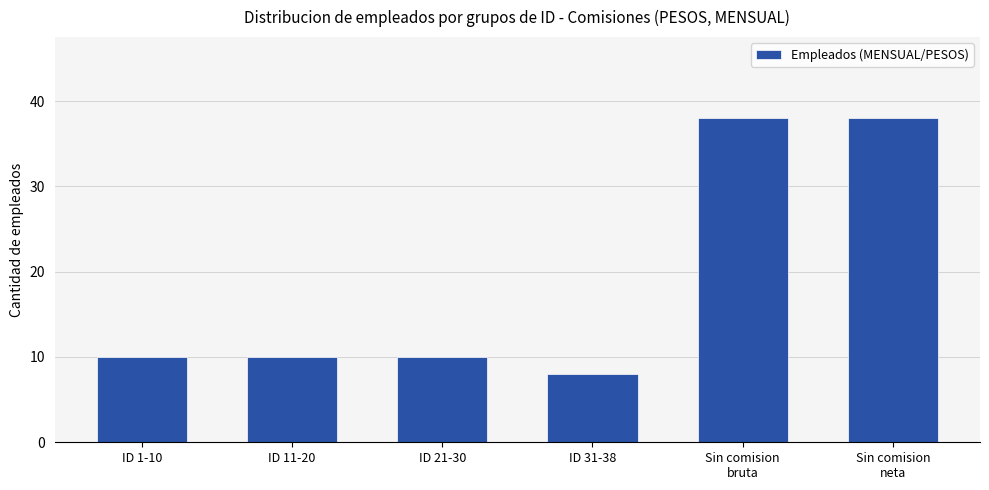

What is the maximum value shown in the chart?

38